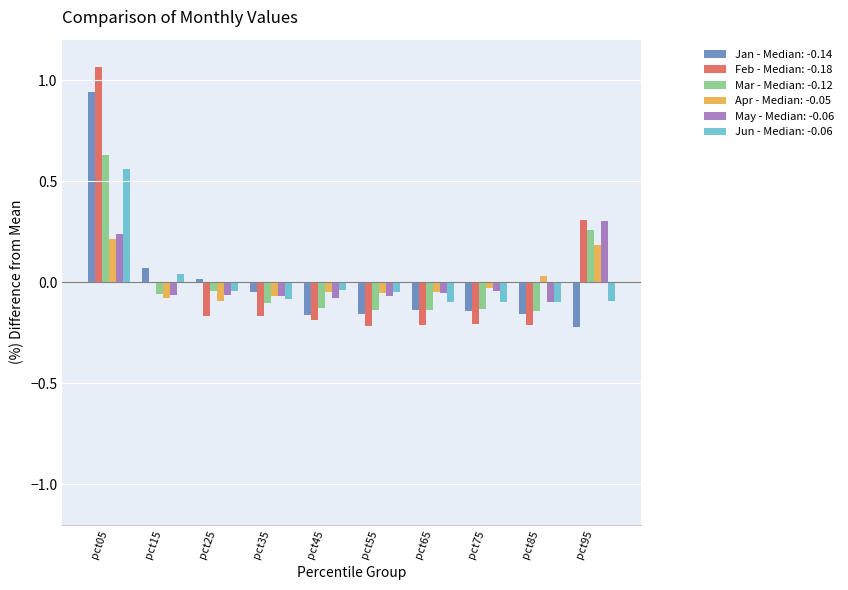

How many values in the May - Median: -0.06 series exceed 0?

2